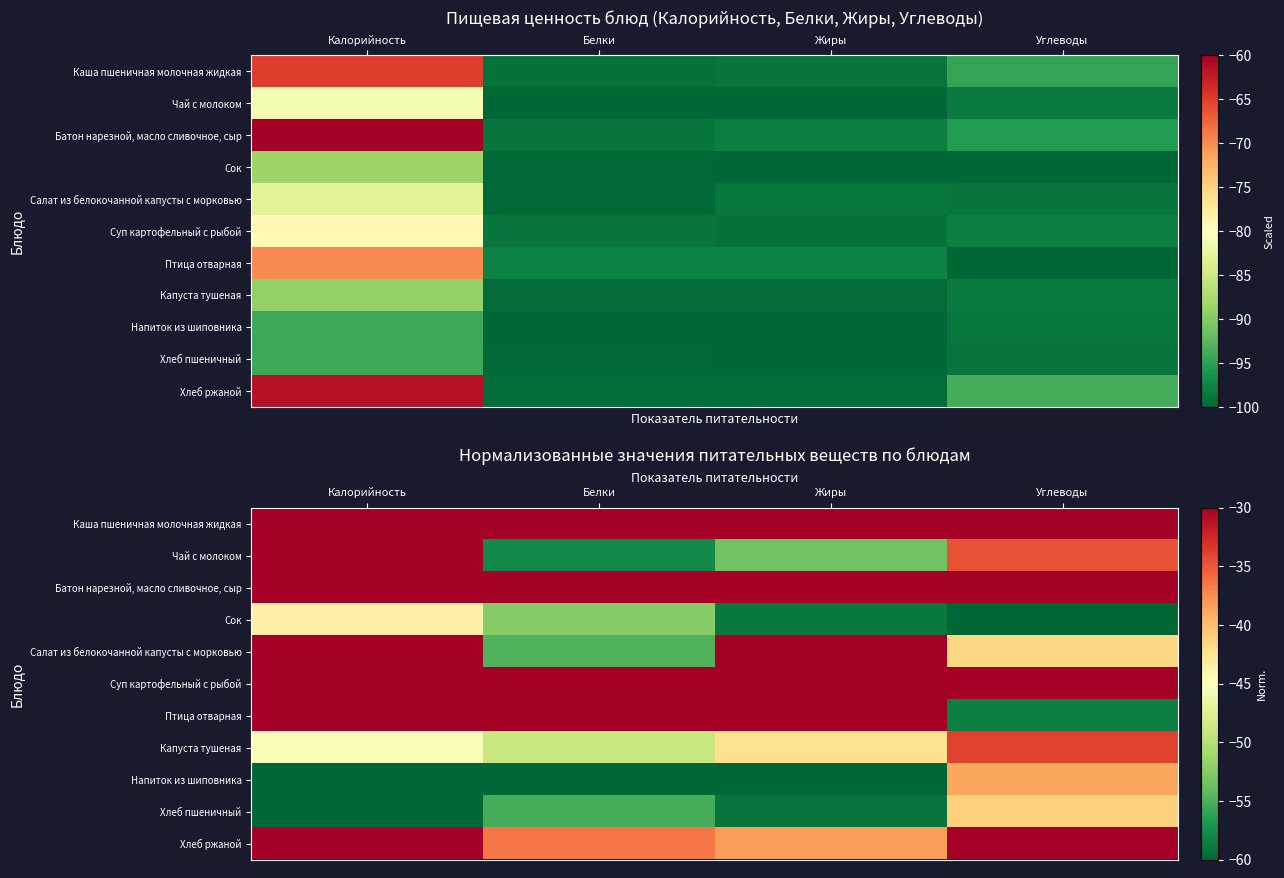

What is the minimum value for Хлеб пшеничный?

-60.0